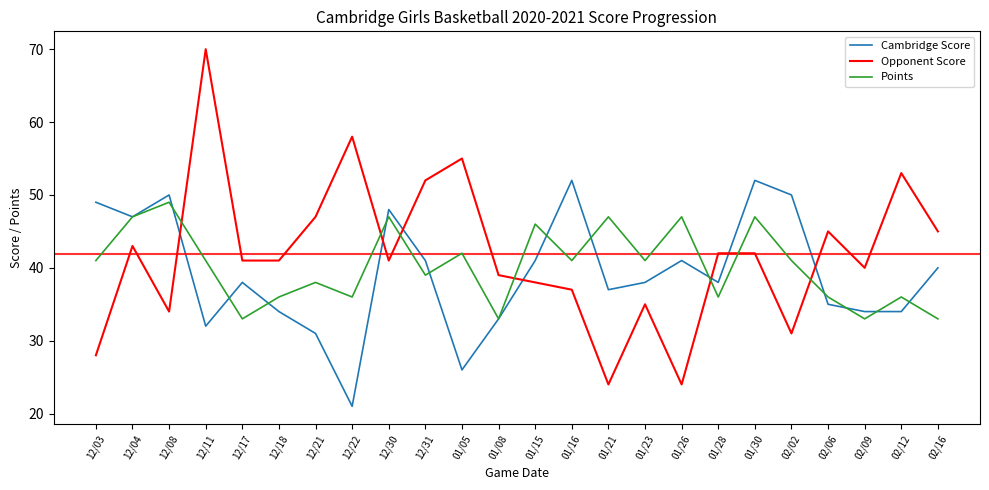

How many intersections are there between Opponent Score and Cambridge Score?

7